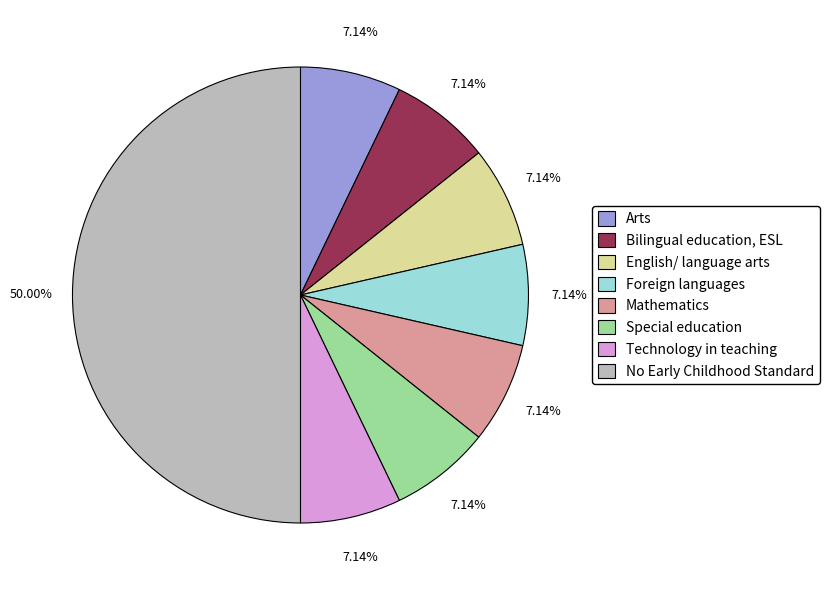

Which has a higher value, Mathematics or No Early Childhood Standard?

No Early Childhood Standard